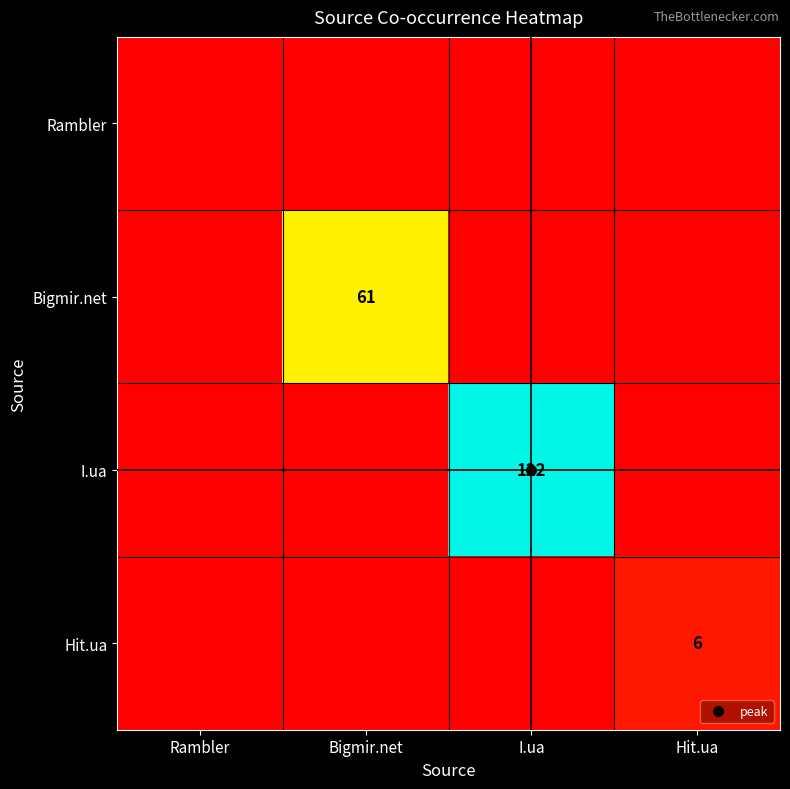

How many values in Bigmir.net are above zero?

1